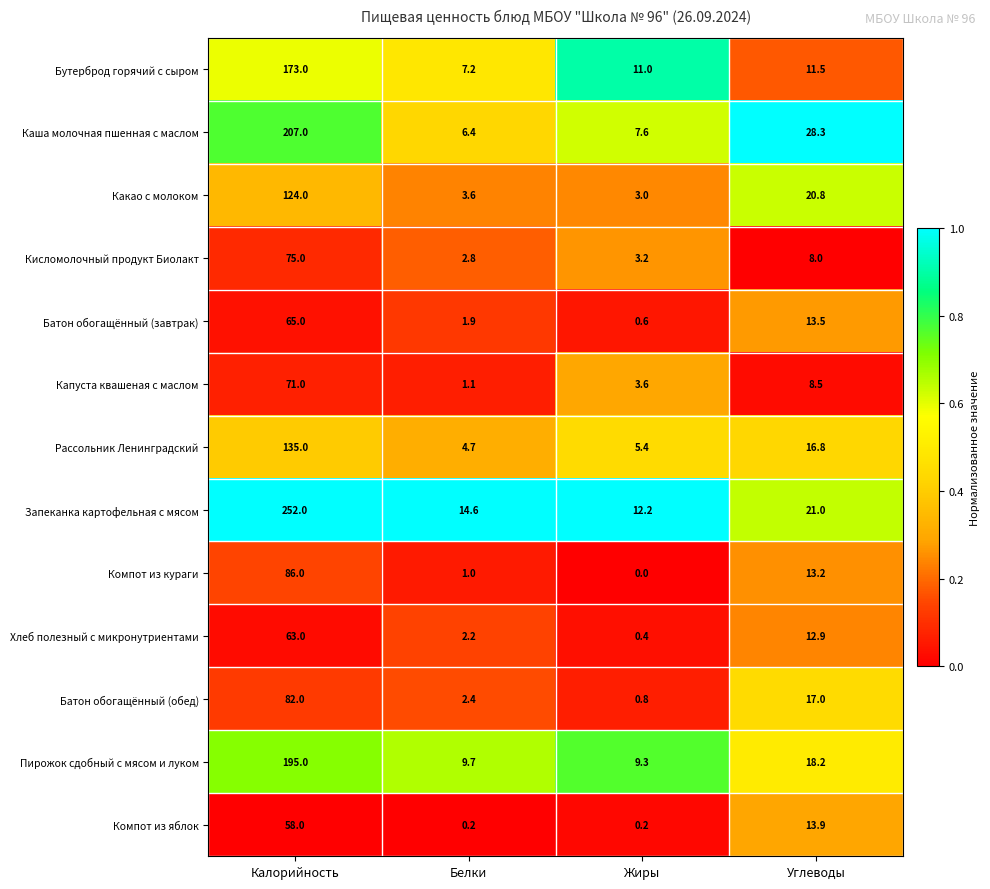

Which series changed the most between Калорийность and Углеводы?

Запеканка картофельная с мясом